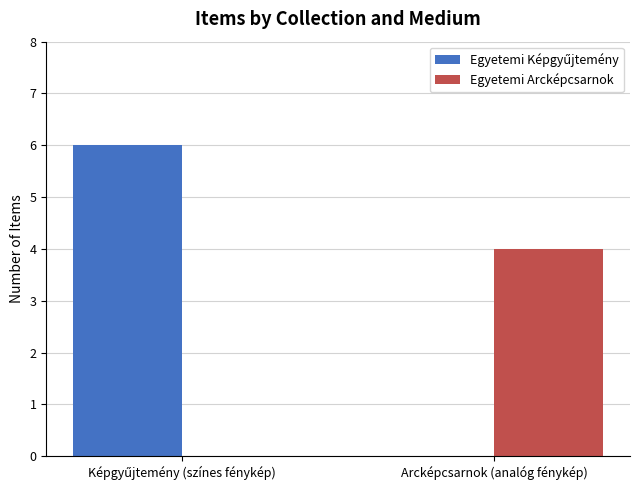

The Egyetemi Arcképcsarnok series shows 4 at Arcképcsarnok (analóg fénykép). True or false?

True